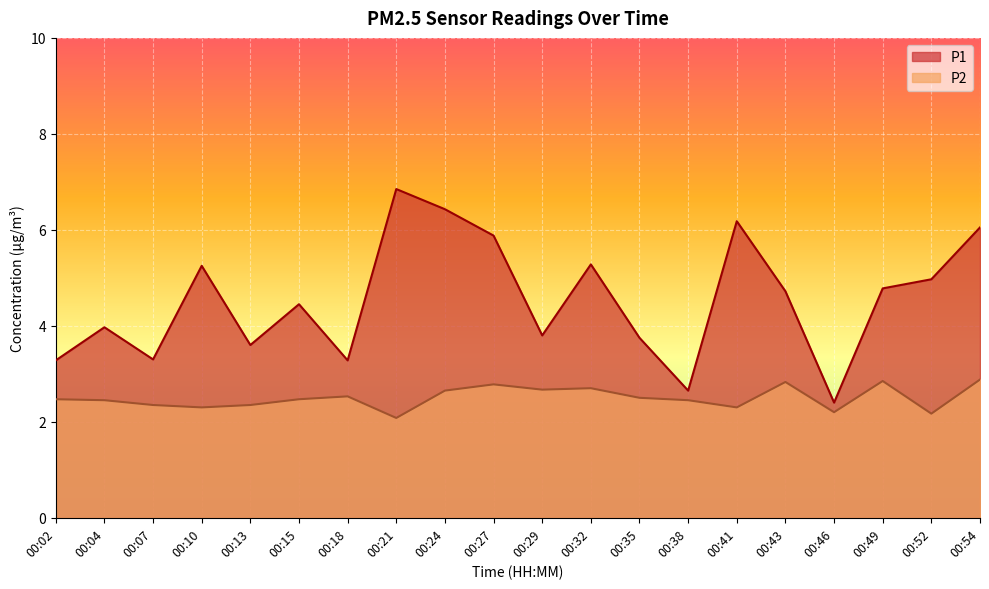

What is the total value across all series at 00:52?

7.1